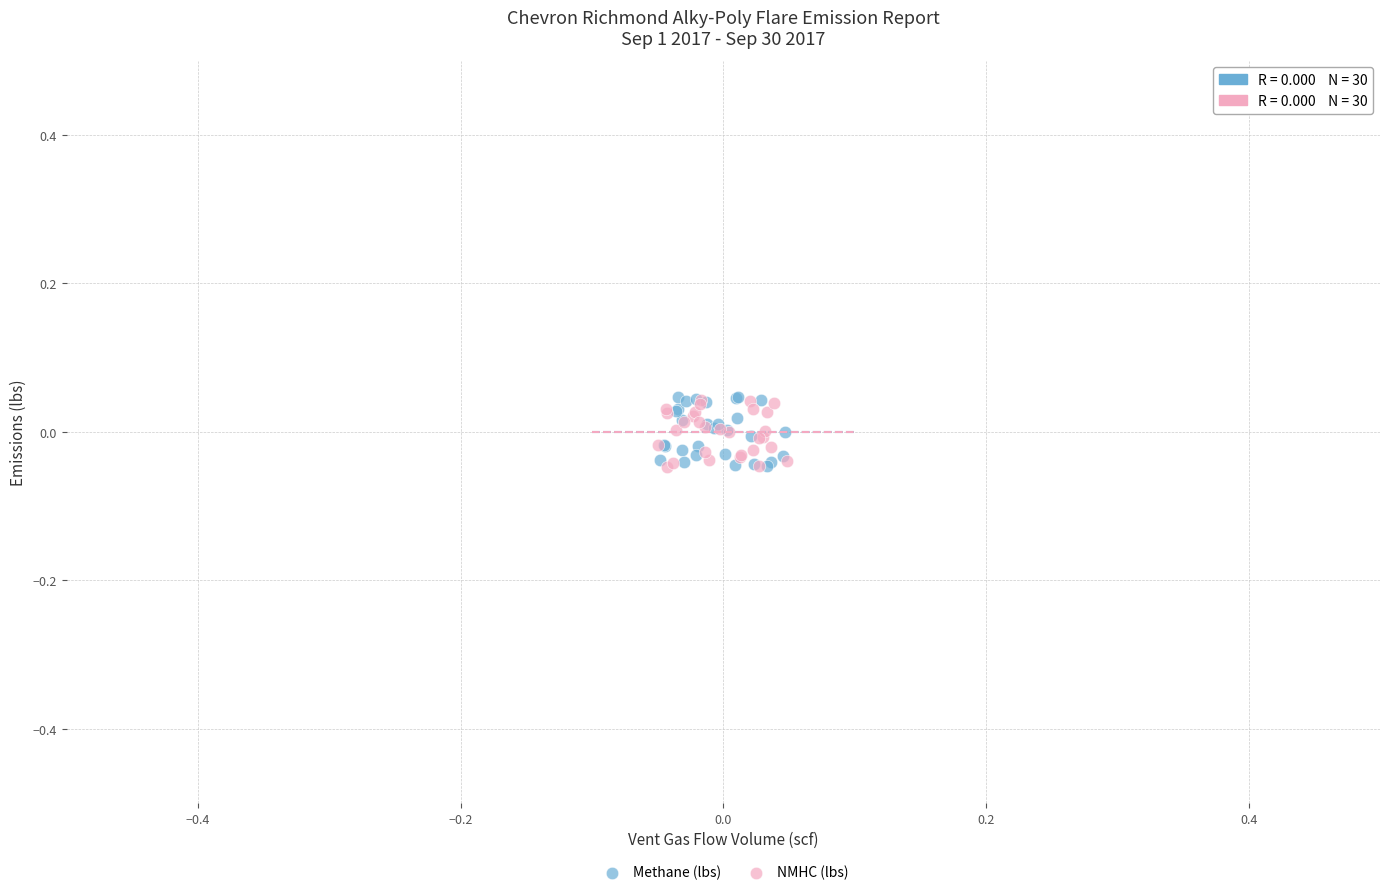

Which series has the largest Y range (max minus min)?

Methane (lbs)